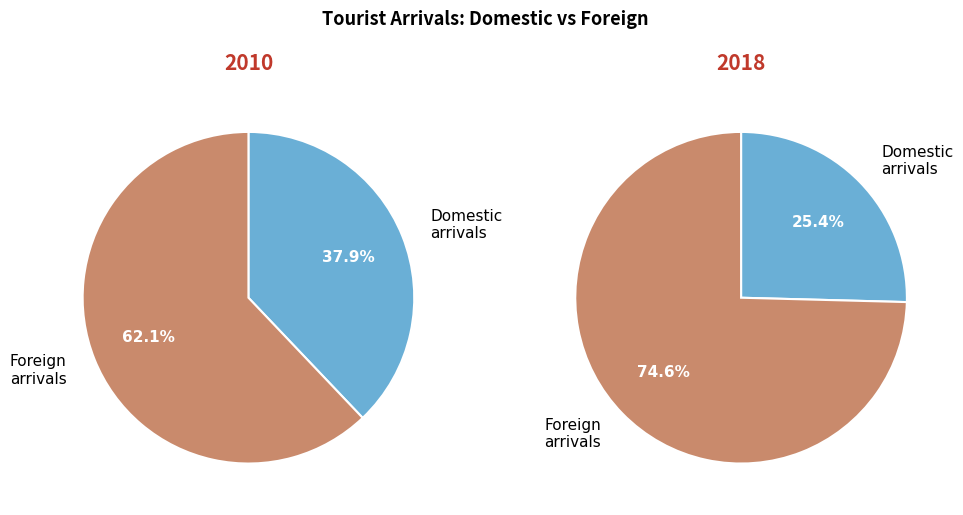

Which series has the largest range (max minus min)?

Foreign arrivals